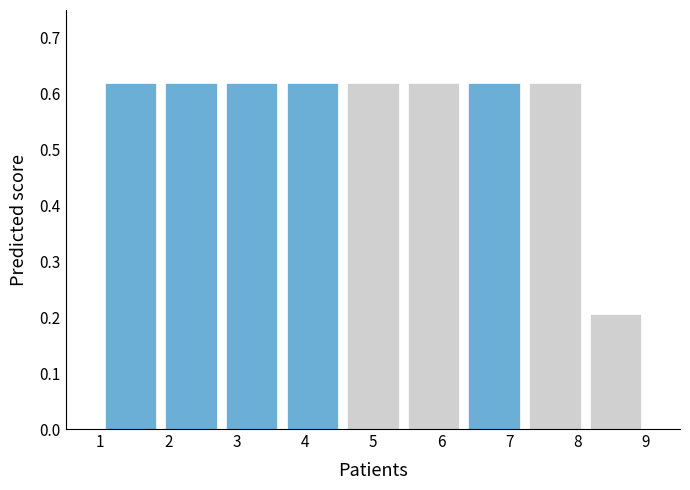

How tall is the bar that spans 6.3 to 7.2 on the x-axis? Neither the bar edges nor the heights are printed on the chart, so give them approximately, as read against the axes.

0.62